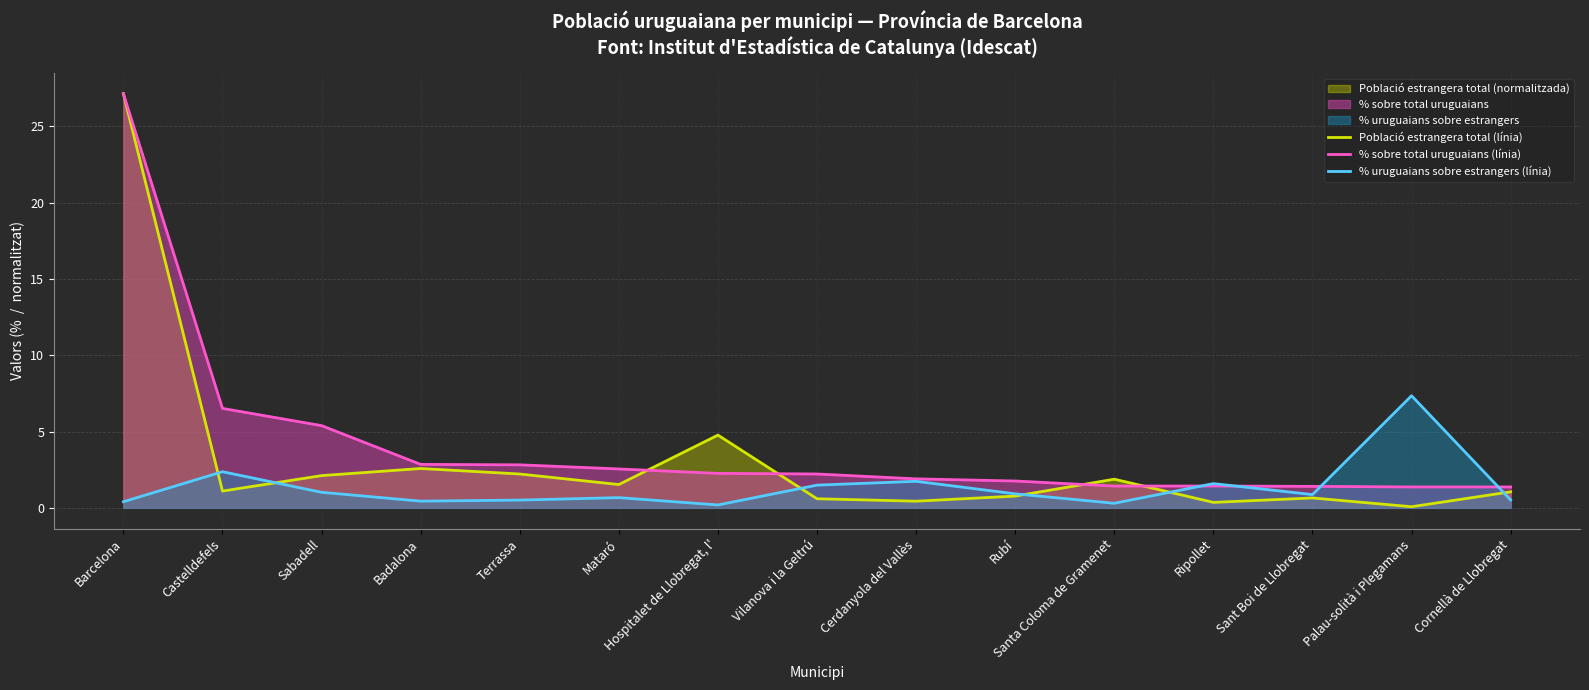

The value of % uruguaians sobre estrangers (línia) at Sant Boi de Llobregat is 0.9. True or false?

True